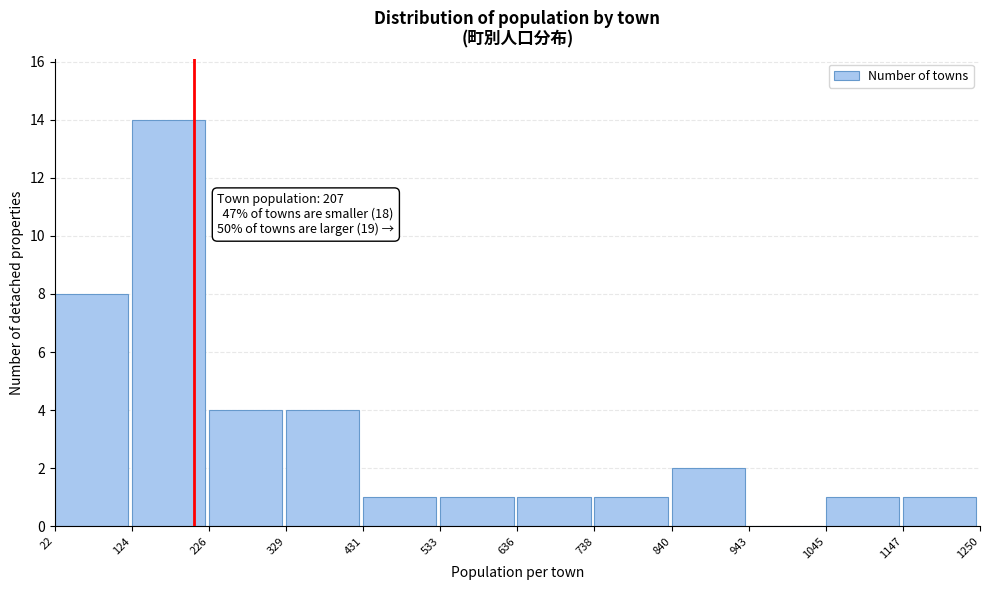

Over which range of the x-axis is the bar tallest?

124 to 226